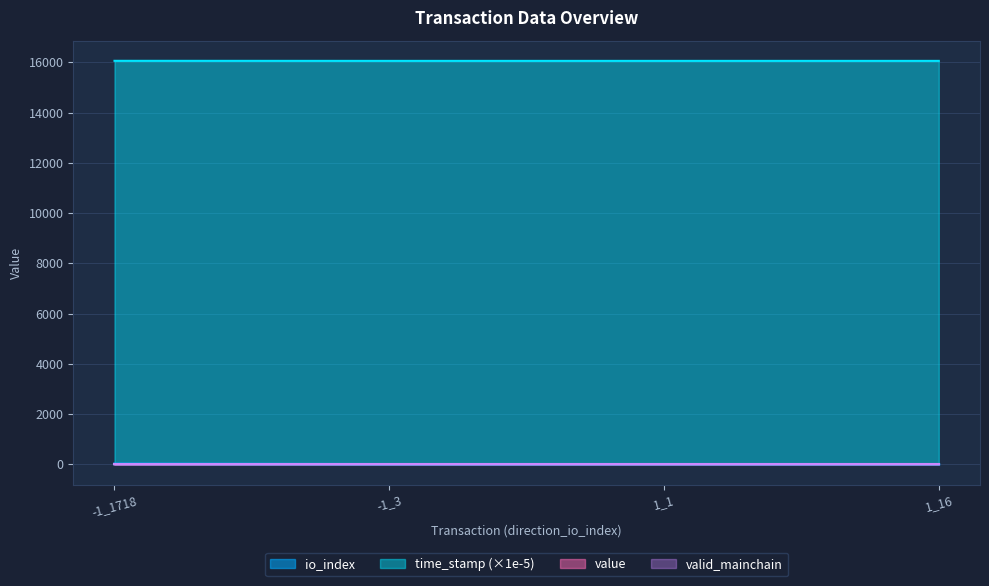

What is the approximate value of time_stamp at 1_16?

16059.3